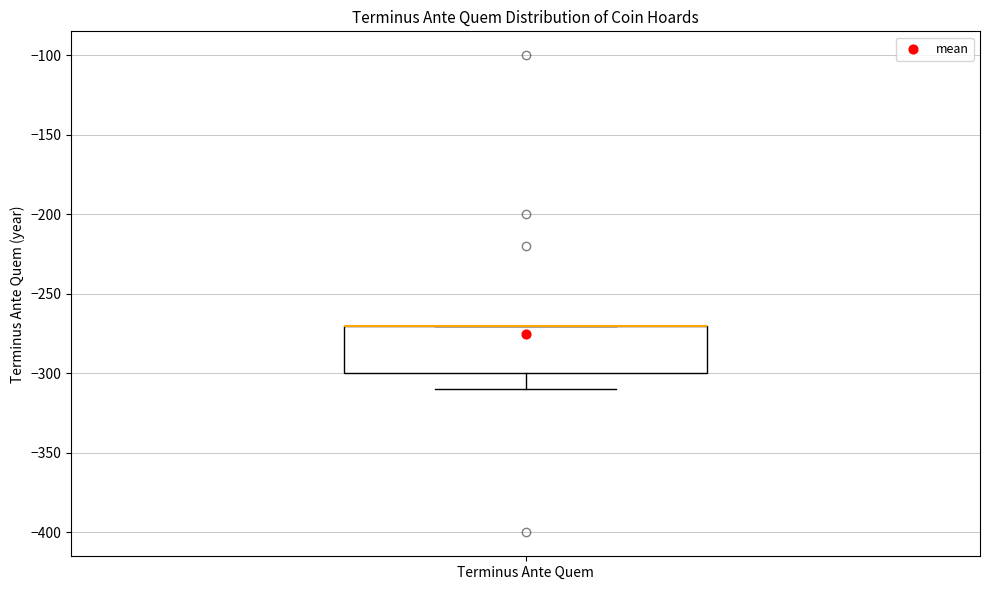

Transcribe this box plot: give where the median line is, the range the box spans, and where the two whiskers end, as read against the y-axis. The values are not printed on the chart, so give them approximately, as read against the axis.

median -270 (drawn on the box's upper edge), box -300 to -270, whiskers -310 to -270